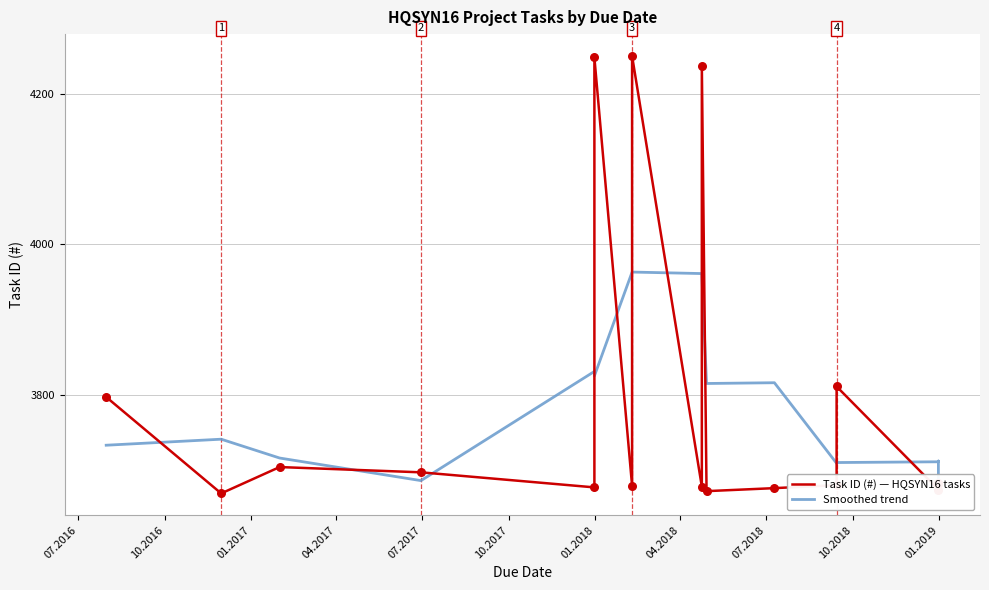

At which category is the sum across all series the highest?

04.2018